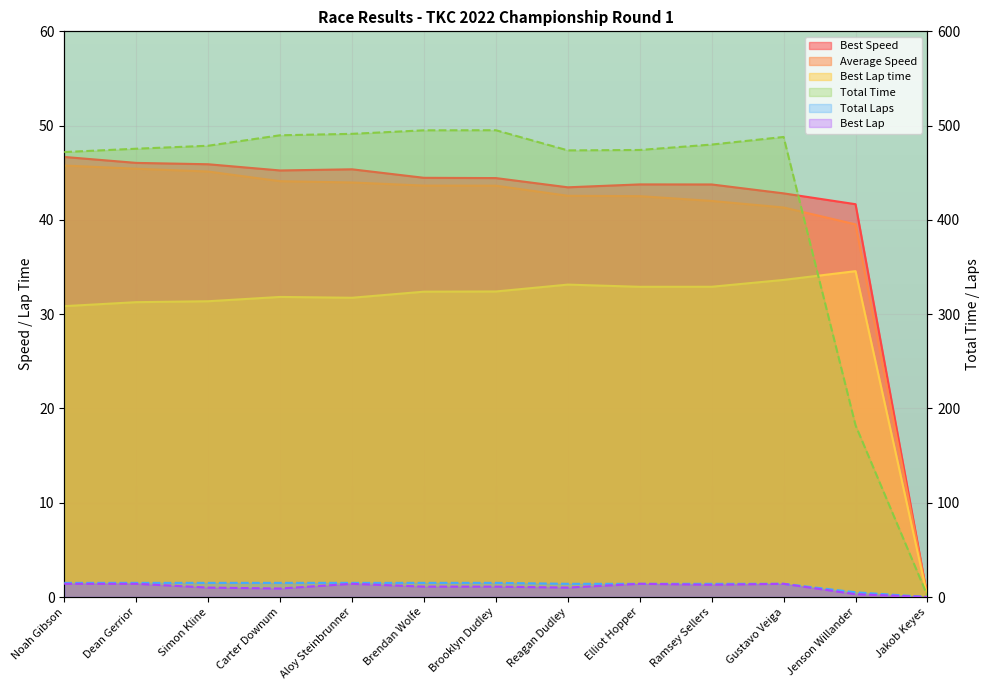

How many distinct data groups are displayed?

6